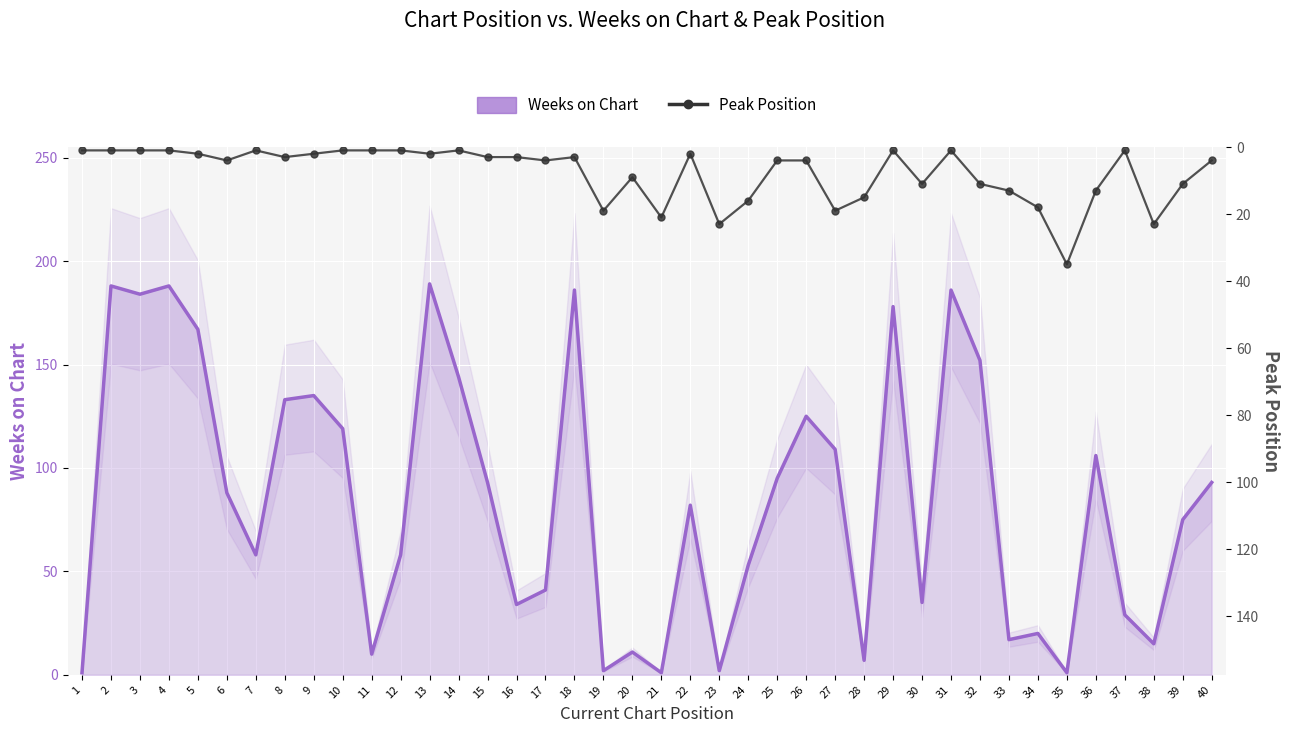

At how many categories does at least one series exceed 143?

10